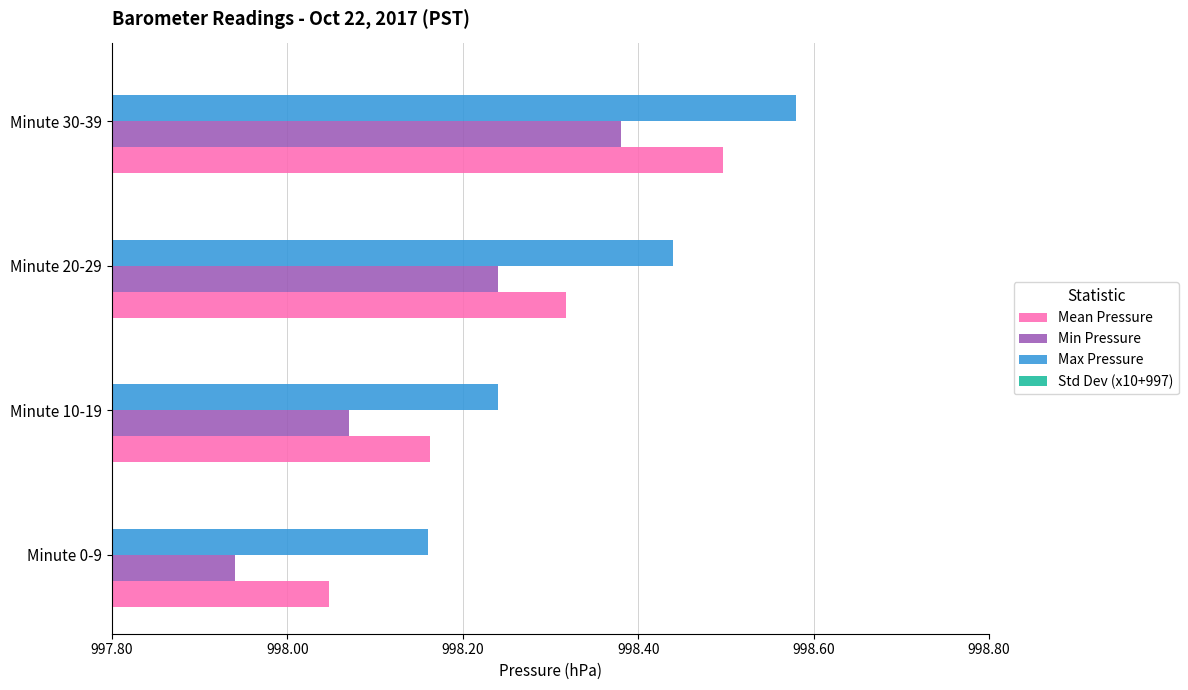

Which series has the widest spread of values?

Mean Pressure